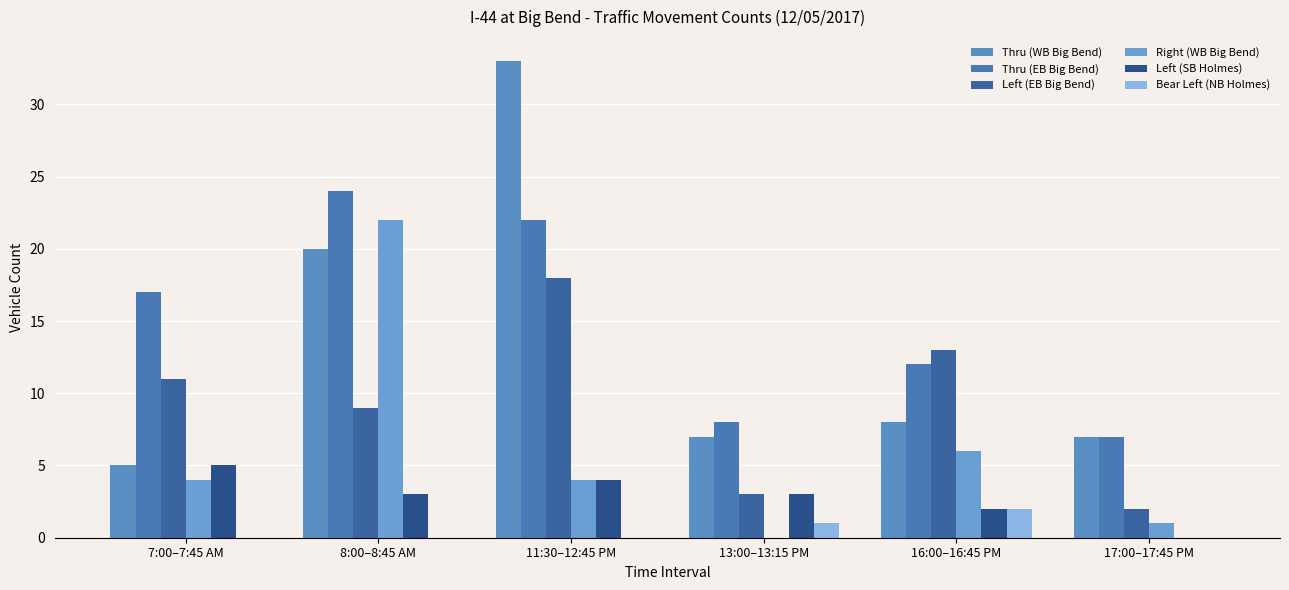

How many groups of bars are there?

6